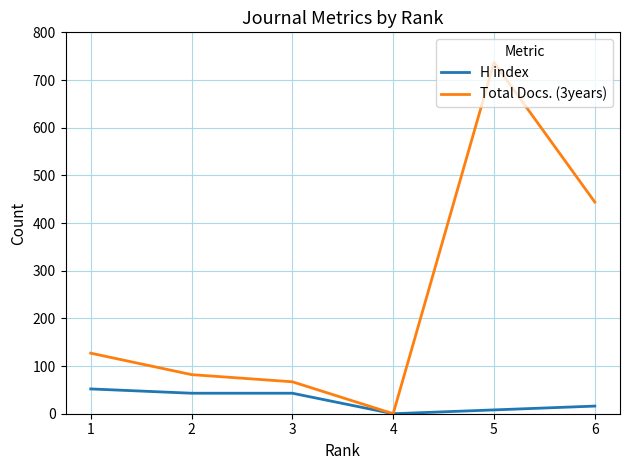

Is it true that H index equals 52 at 1?

True